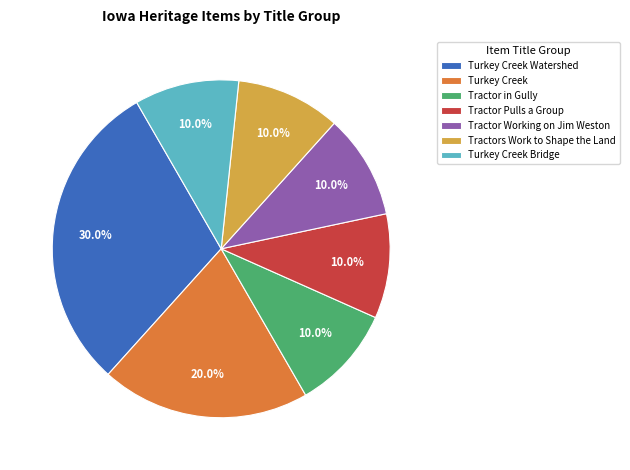

What is the ratio of the value at Tractor Pulls a Group to the value at Tractor in Gully?

1.0